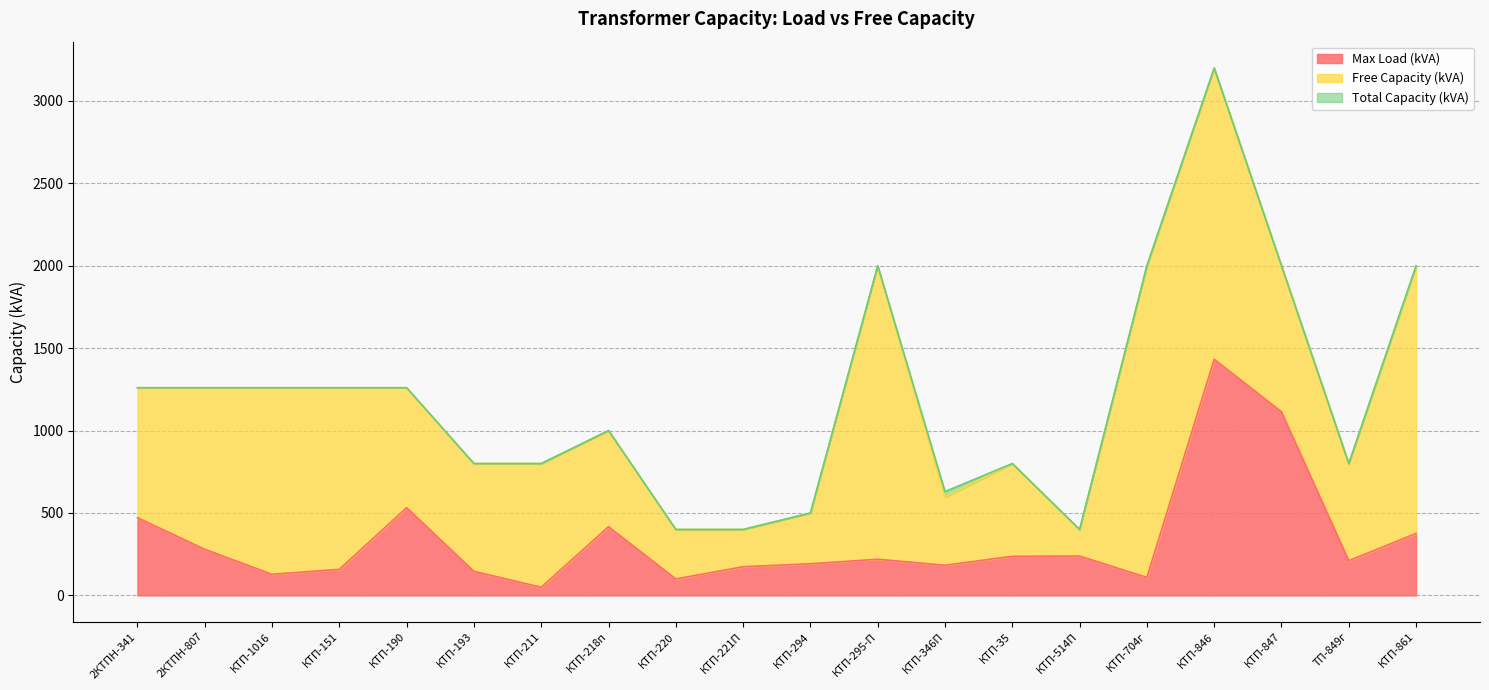

The Total Capacity (kVA) series shows 703.3 at КТП-847. True or false?

False